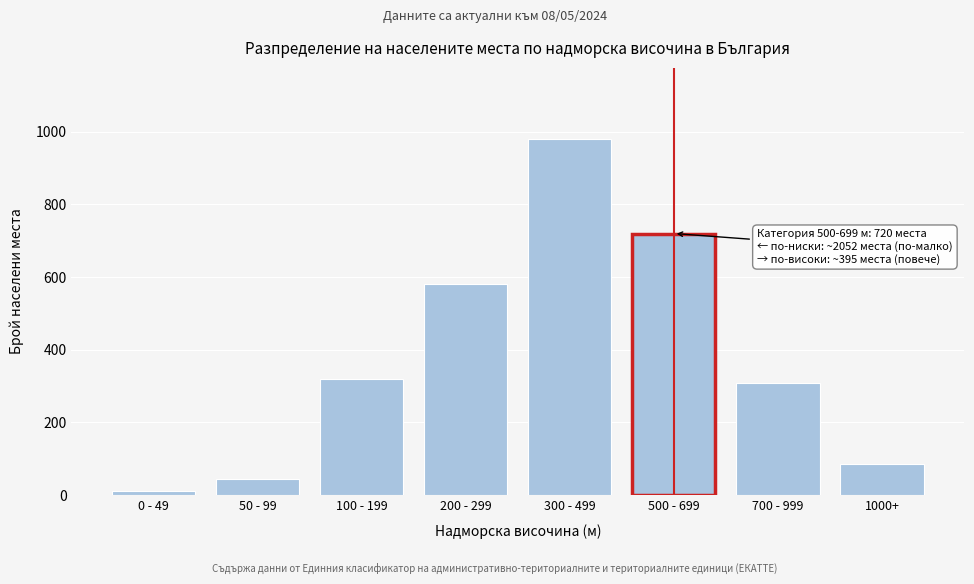

Reading right to left, what are all the values shown in this chart?

1000+=85	700 - 999=310	500 - 699=720	300 - 499=980	200 - 299=580	100 - 199=320	50 - 99=45	0 - 49=12